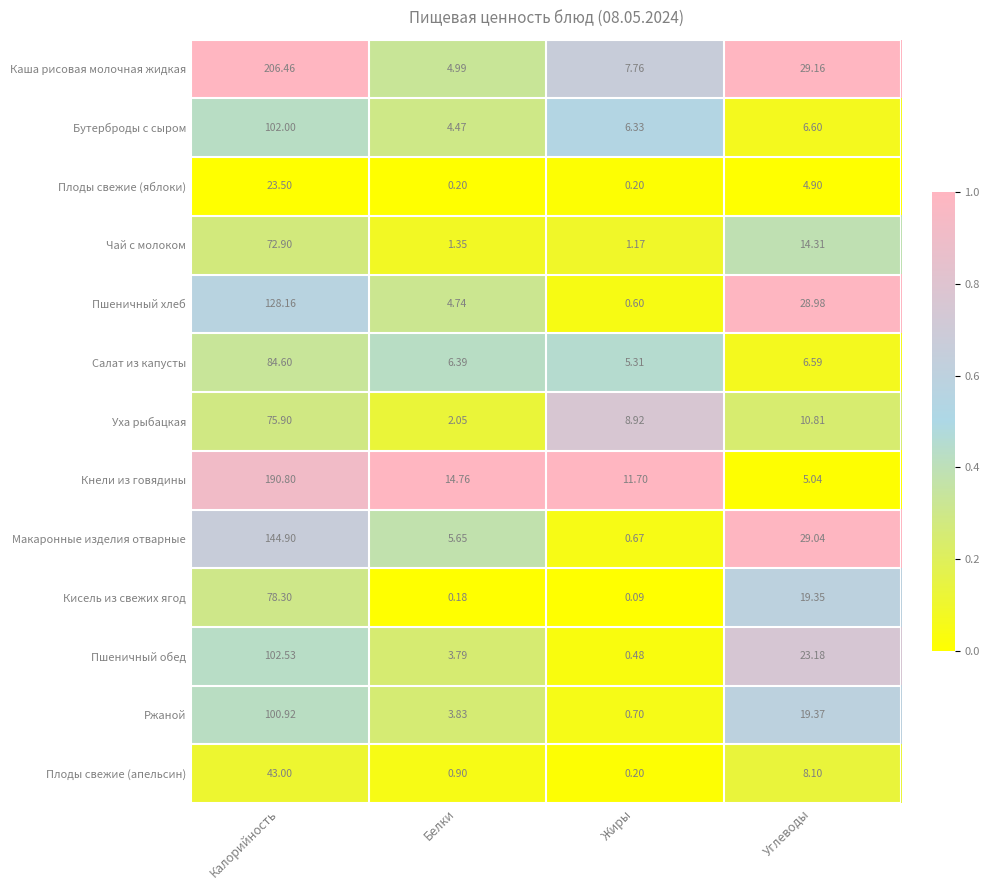

Where does the Ржаной series first go above 19?

Калорийность